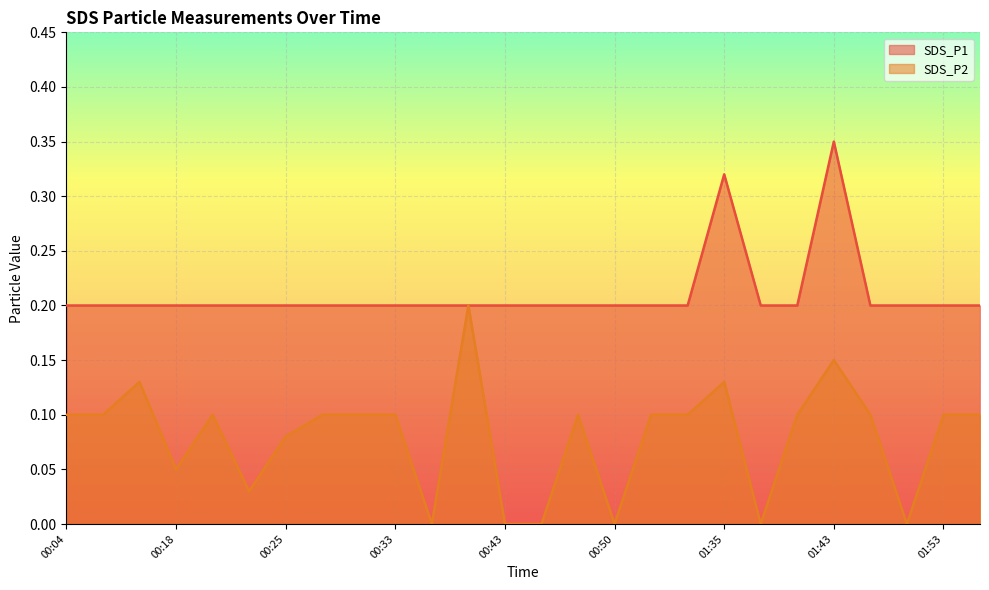

Count the number of categories in the chart.

26